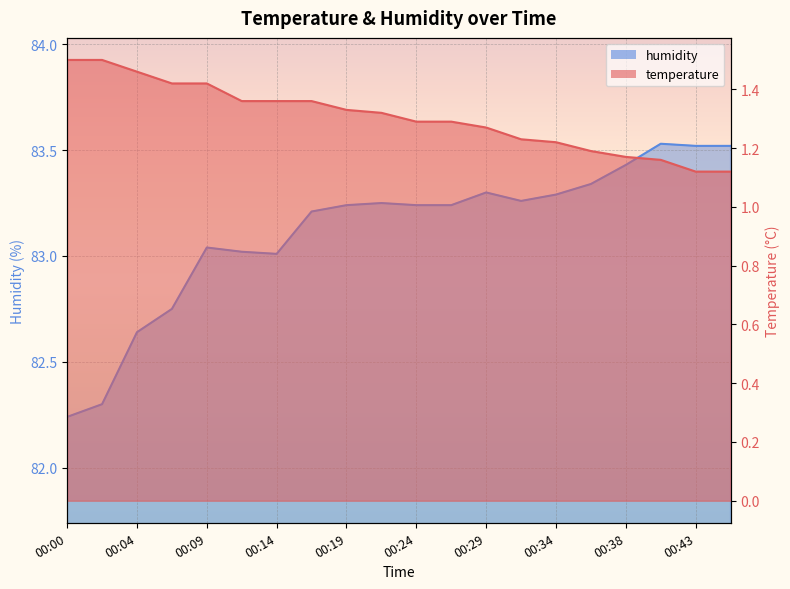

The temperature series shows 0.8 at 00:46. True or false?

False